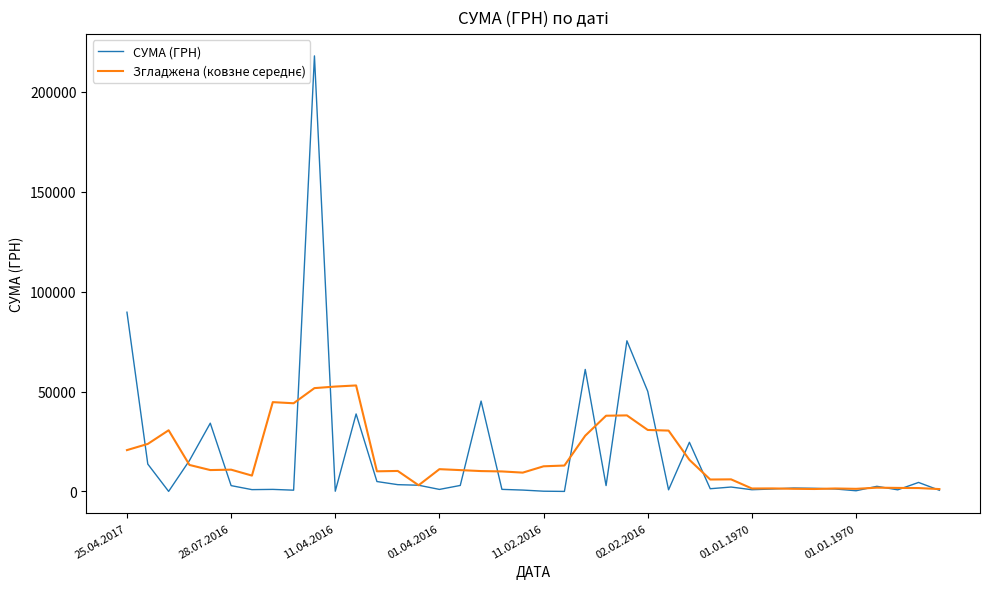

Which series has the widest spread of values?

СУМА (ГРН)